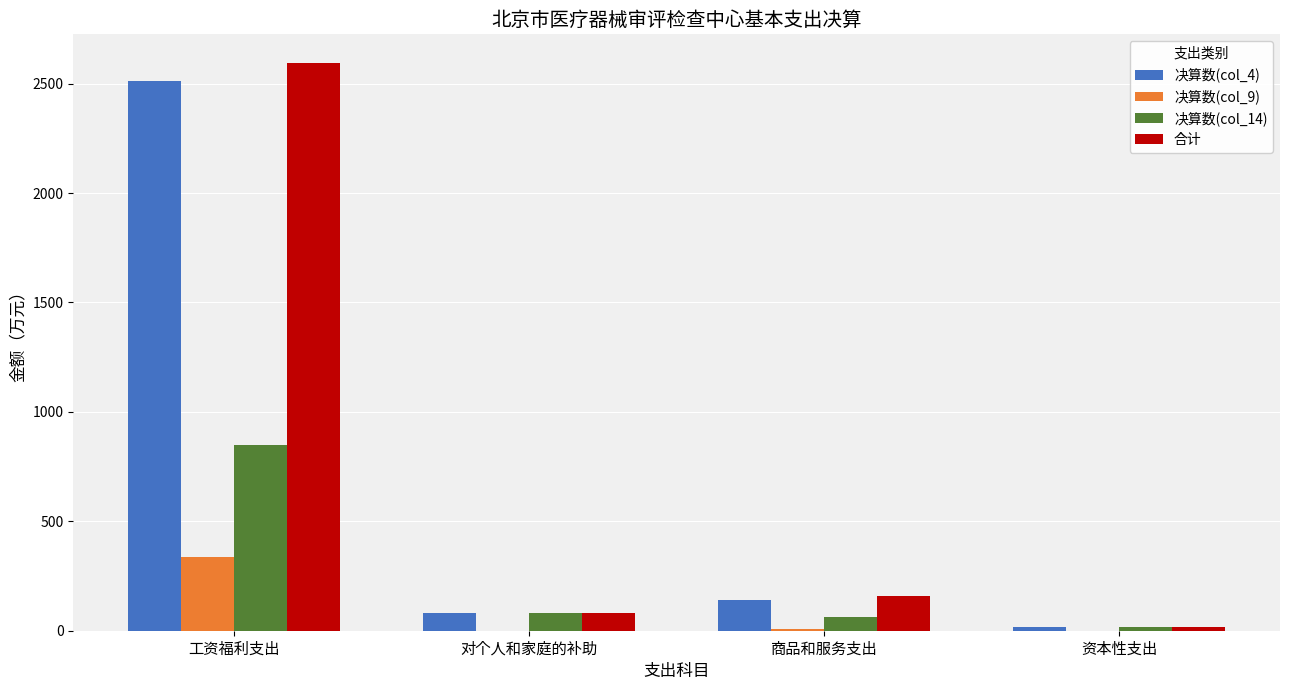

How many categories are shown in the chart?

4